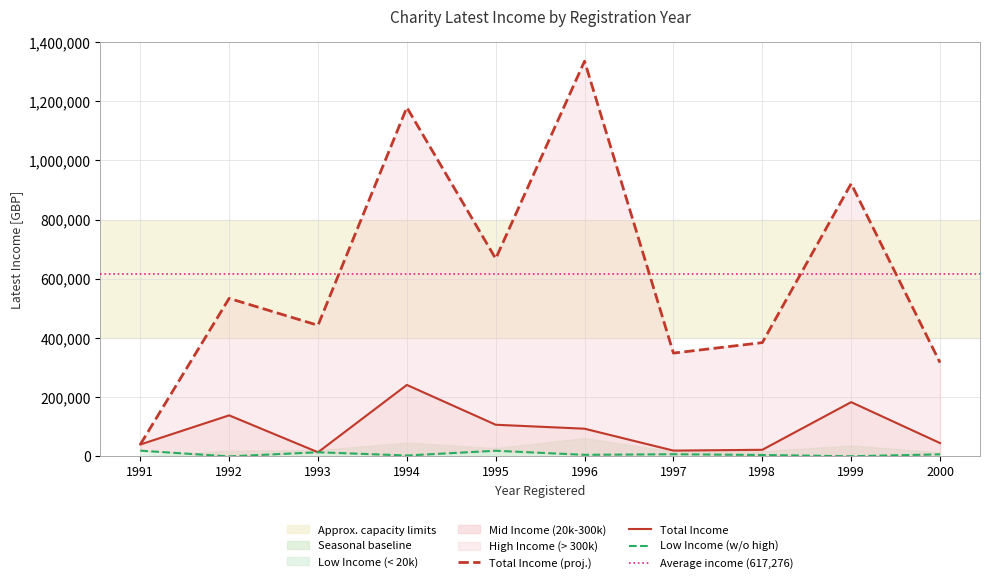

At which category is the sum across all series the highest?

1996